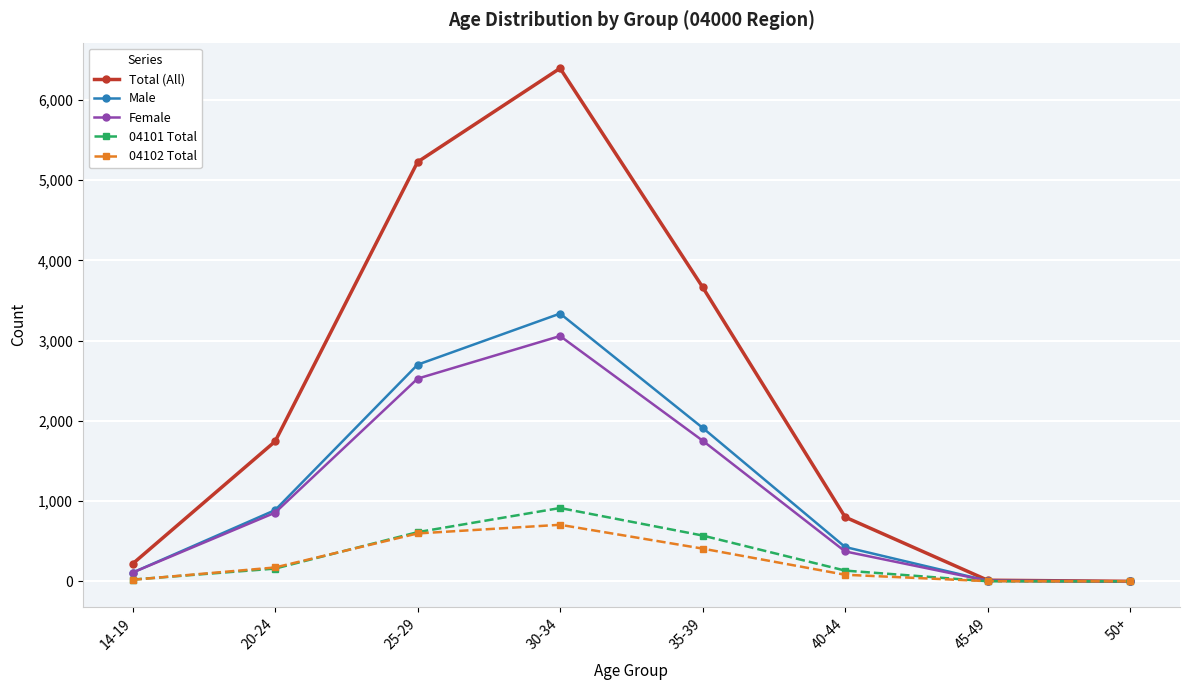

How many data points in Total (All) are less than 1744?

4